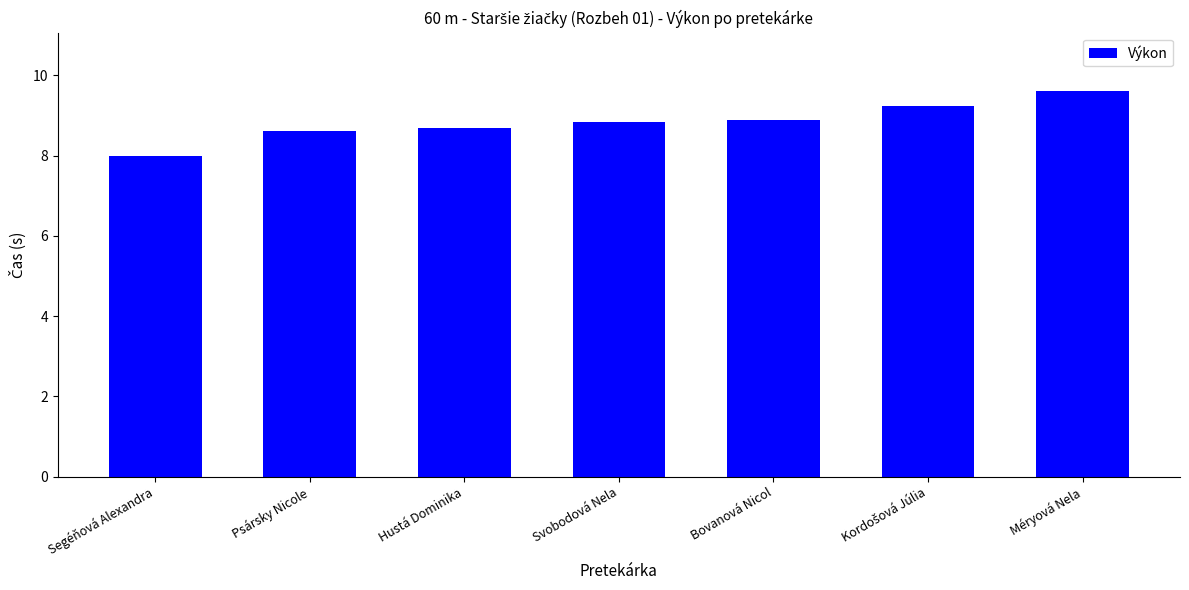

What is the maximum value shown in the chart?

9.6